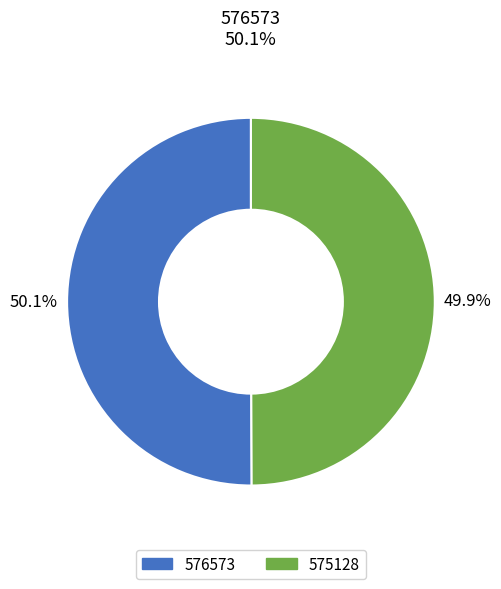

True or false: 575128 accounts for 41% of the total.

False